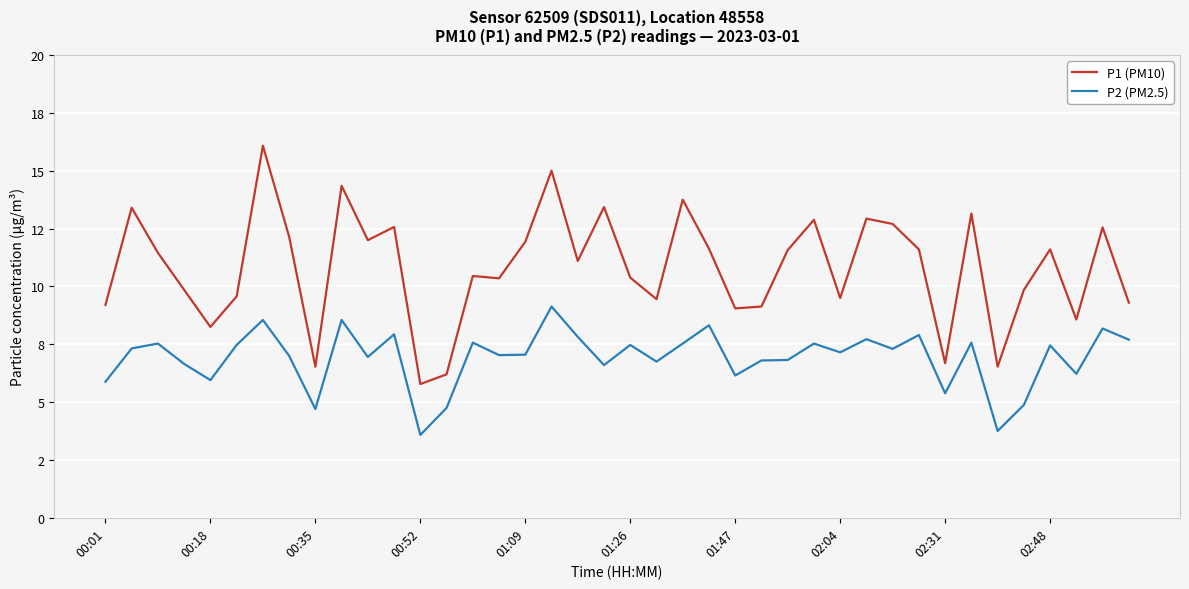

What are all the series names shown in the legend?

P1 (PM10), P2 (PM2.5)